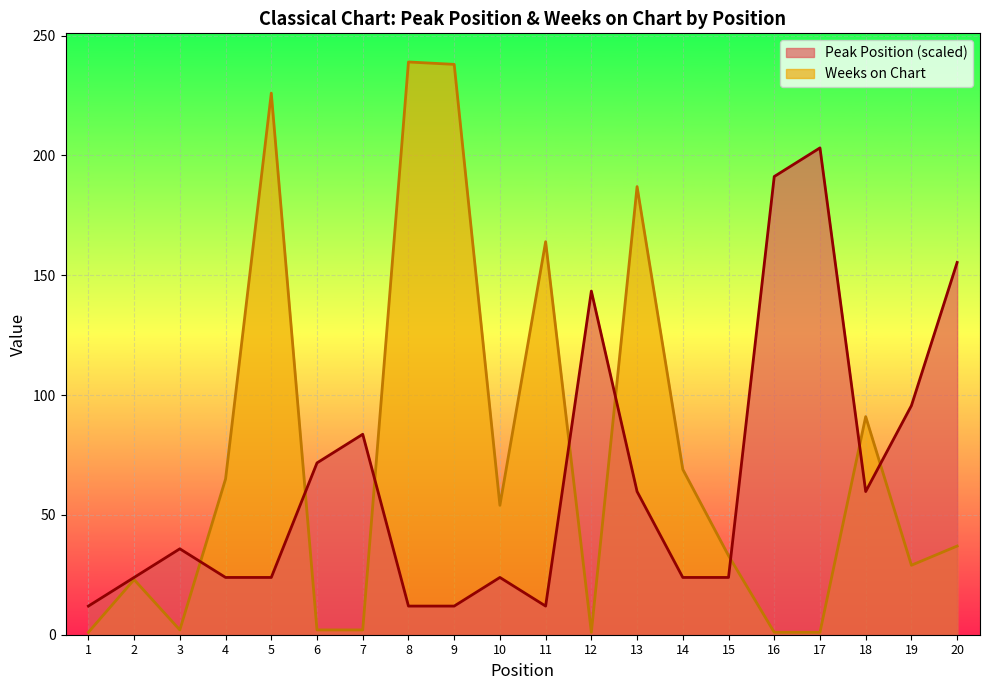

Where do Weeks on Chart and Peak Position first cross each other?

3 and 4